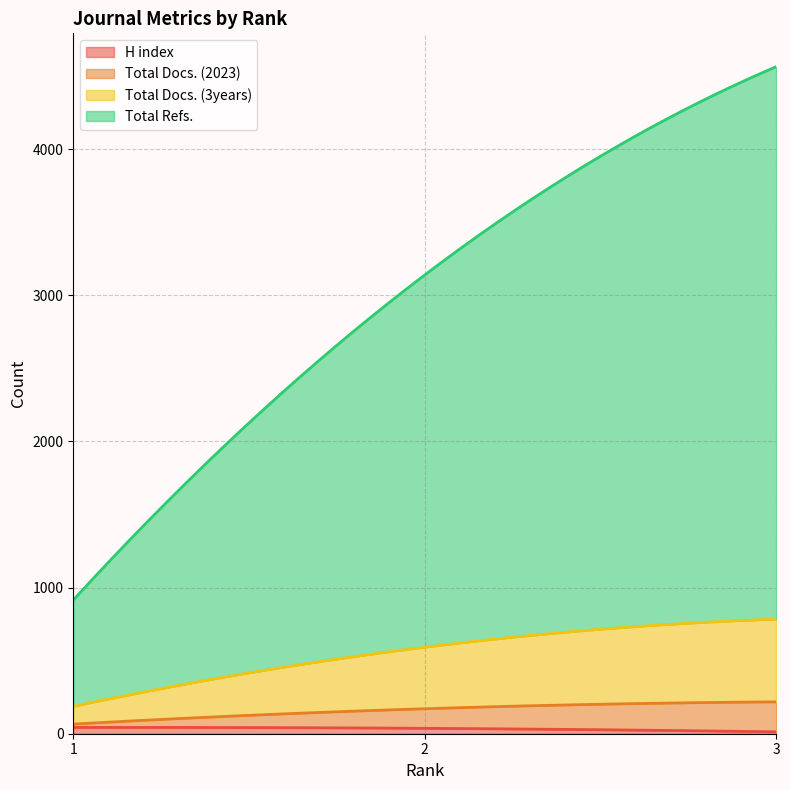

What is the spread (max minus min) of values at 2?

2510